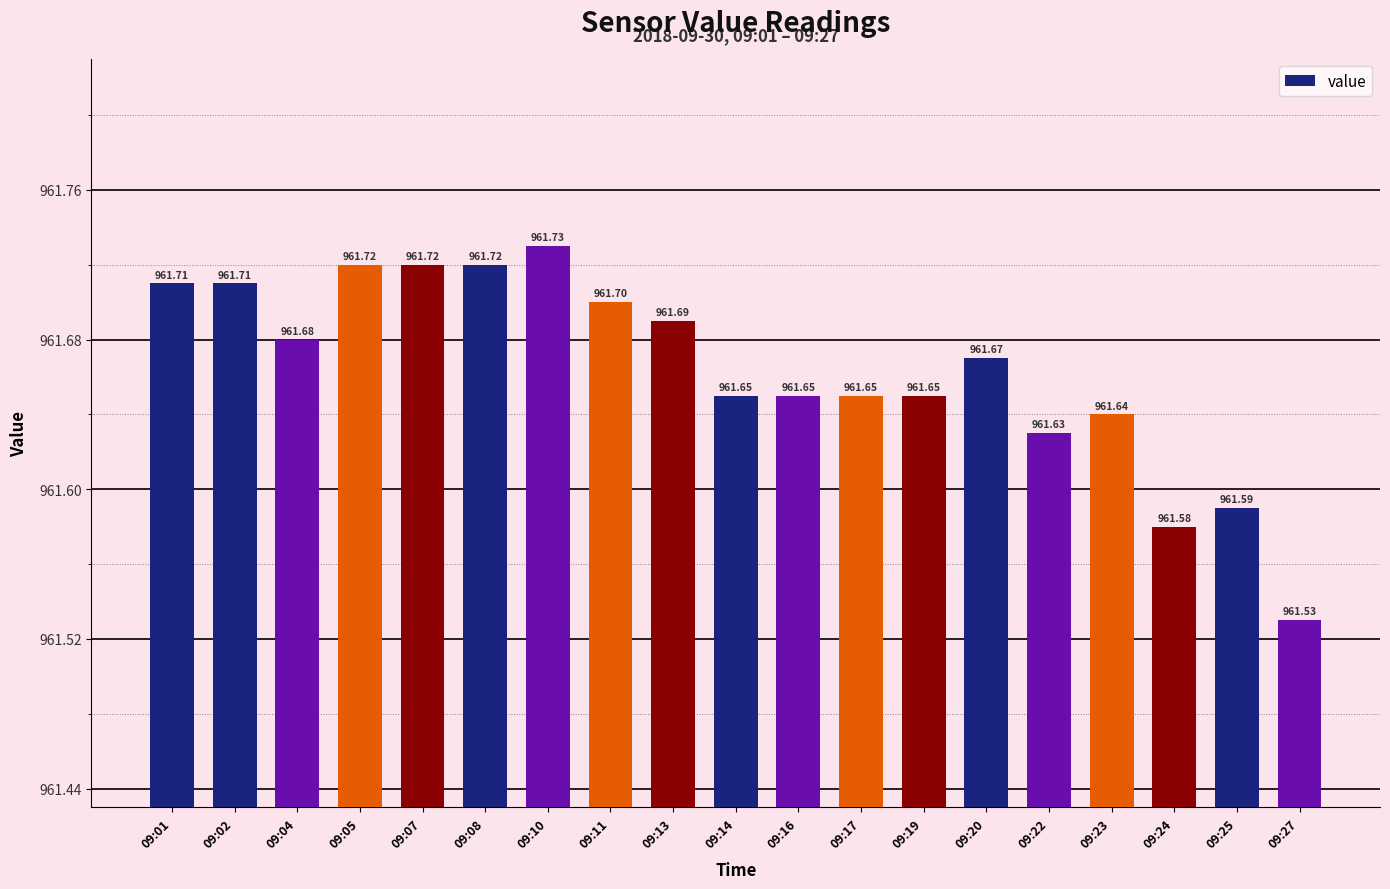

What is the sum of all values?

18271.6